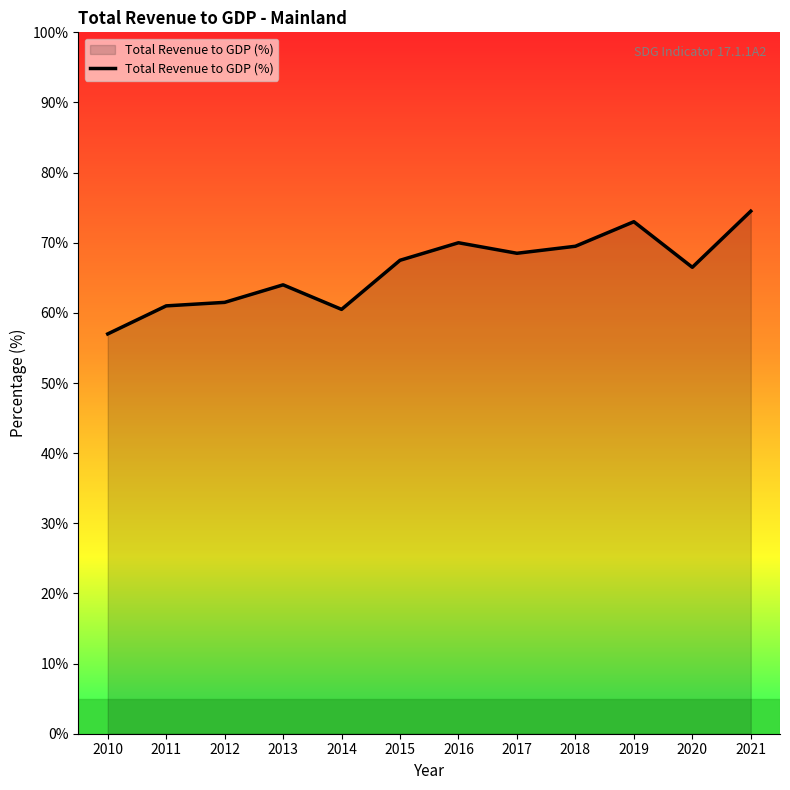

Does the chart display data point markers on the line(s)?

No